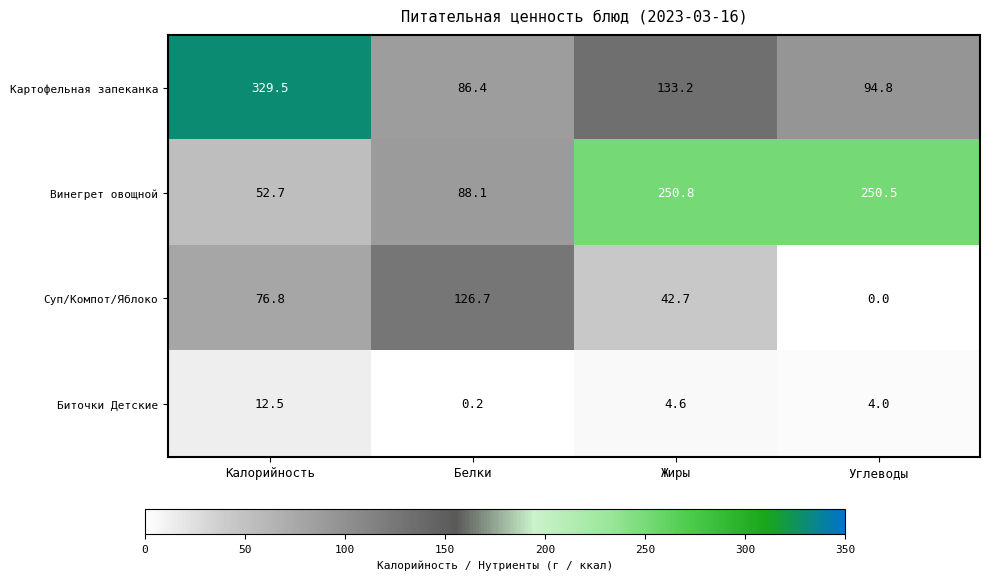

How many data points does each series have?

4